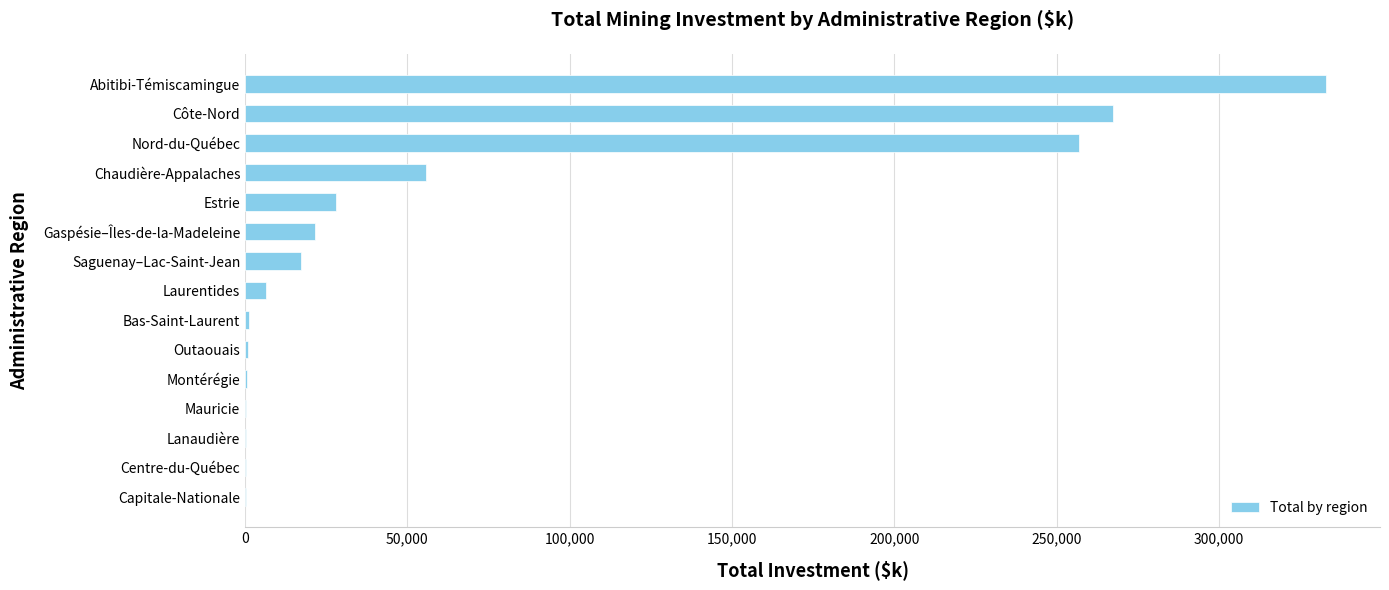

Is it true that the value at Gaspésie–Îles-de-la-Madeleine is 21612.4?

True